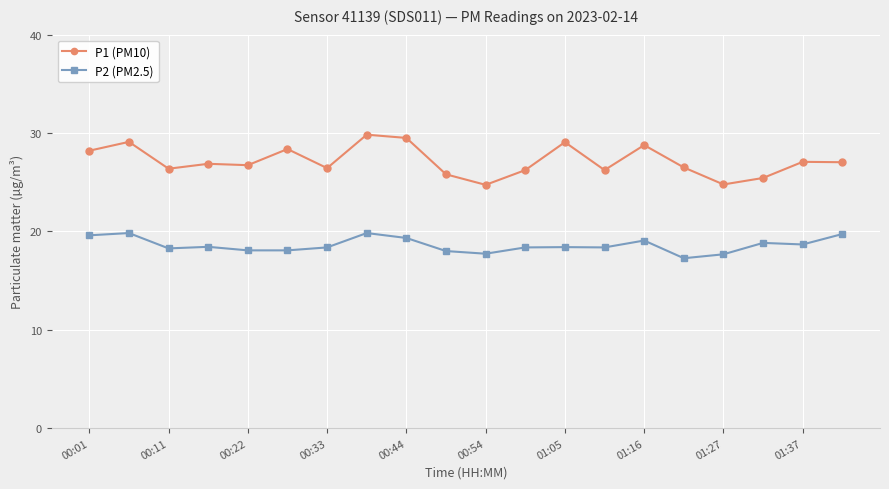

True or false: P1 (PM10) and P2 (PM2.5) intersect in this chart.

False